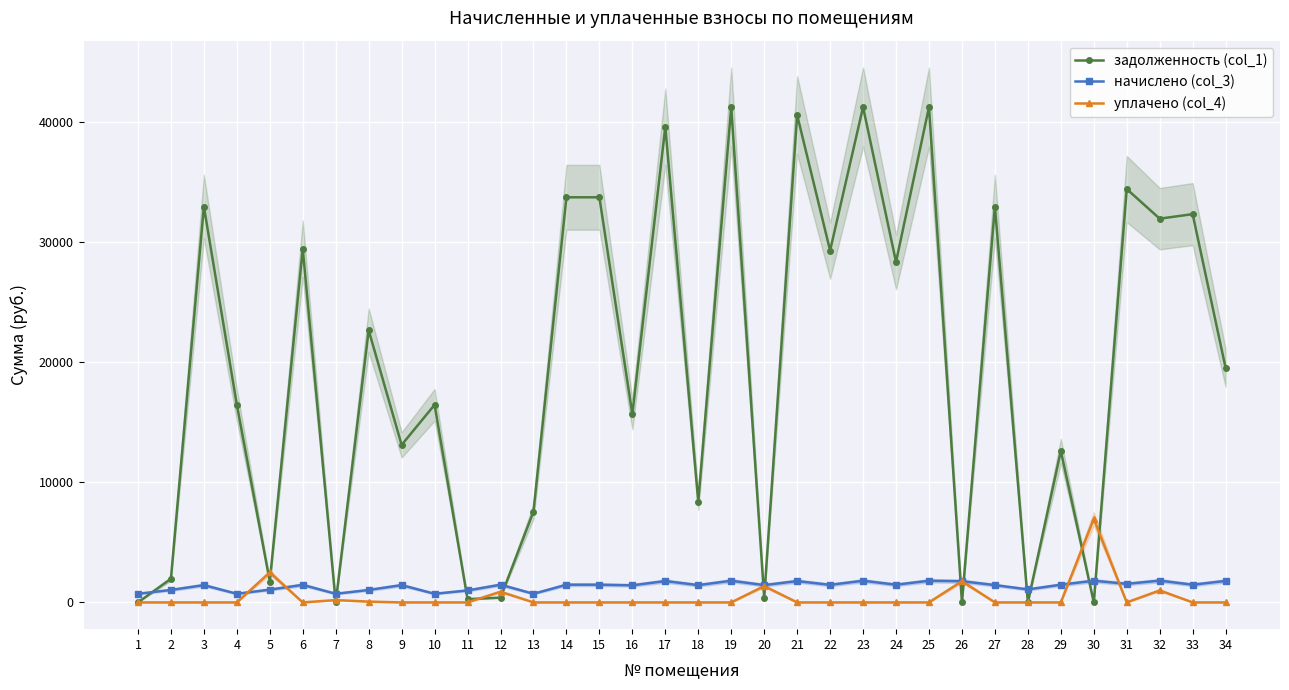

Which series changed the most between 7 and 34?

задолженность (col_1)